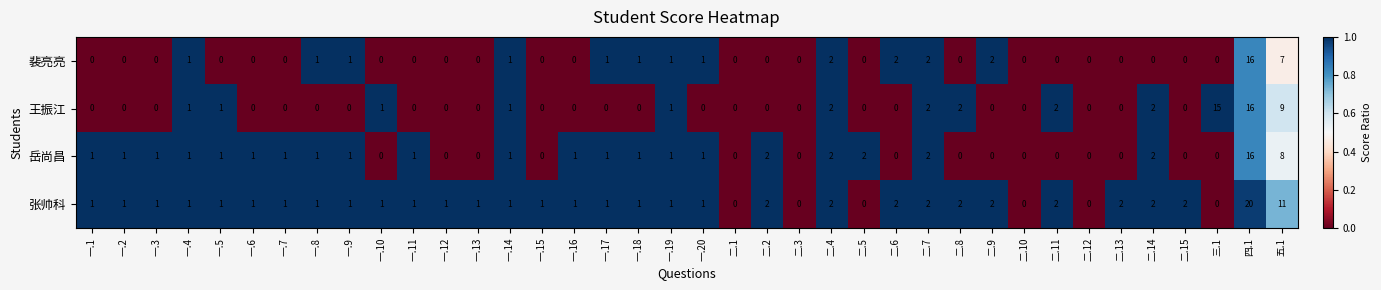

What is the sum of all 王振江 values?

55